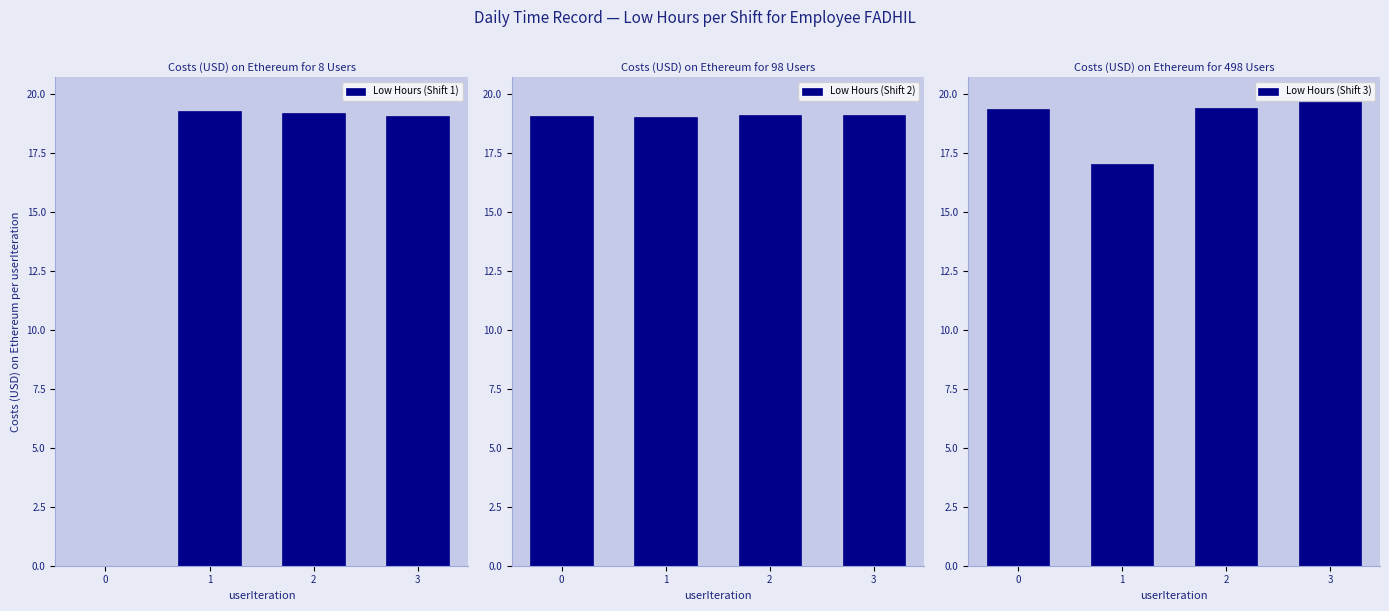

At which category is the sum across all series the highest?

3